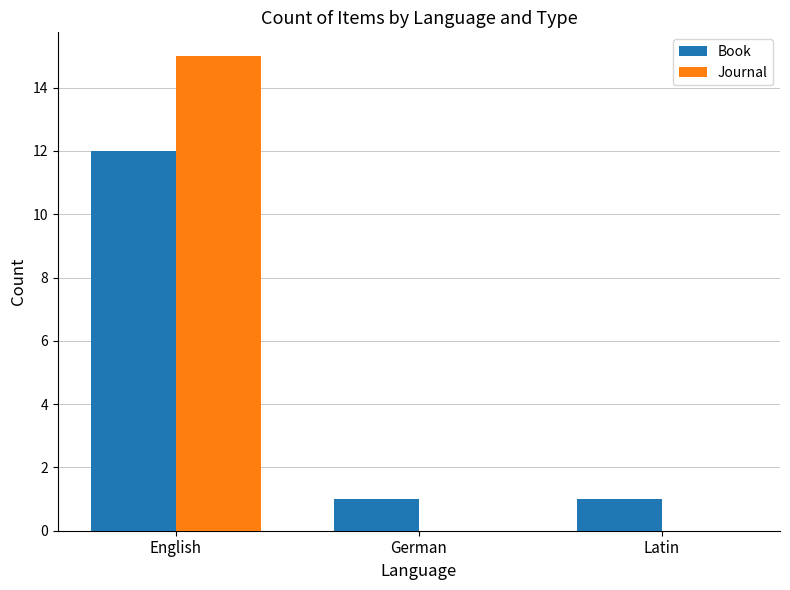

Reading left to right, transcribe all the data shown in this chart.

Book: 12	1	1
Journal: 15	0	0